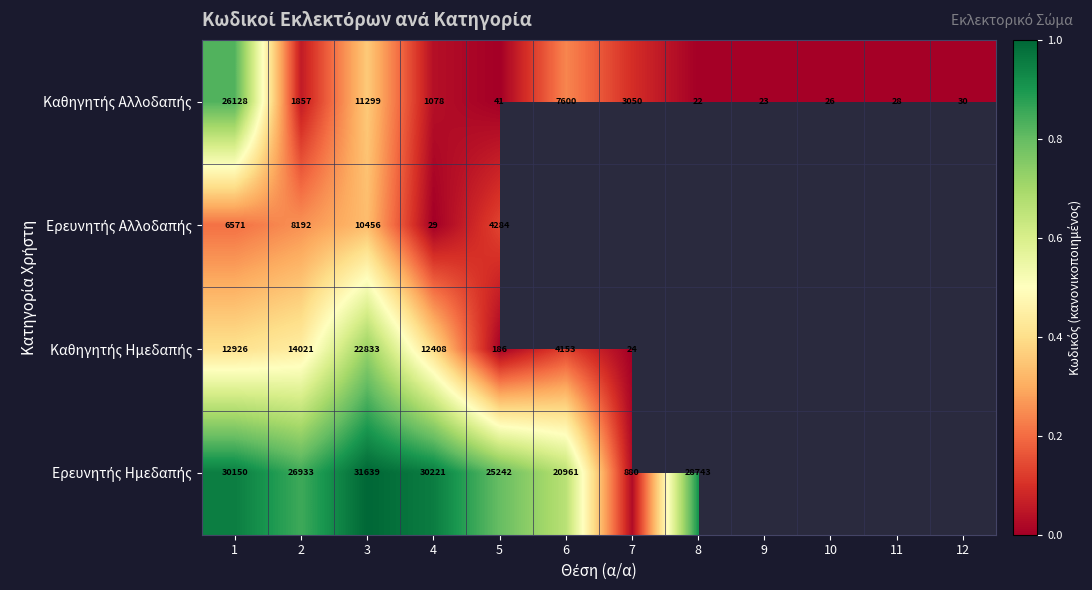

Which category has the highest value across all series?

3